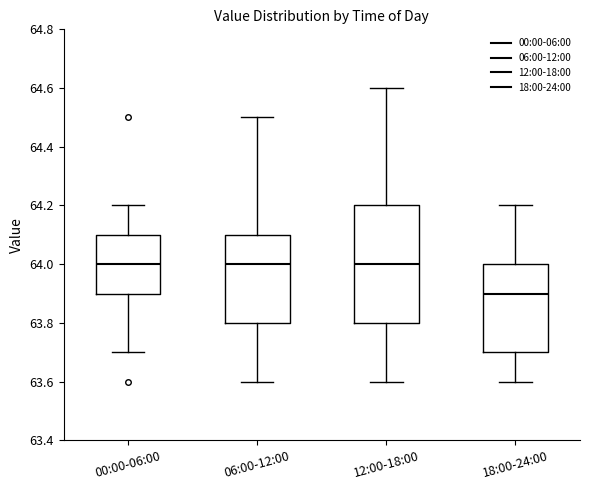

Reading left to right, read every box against the y-axis: the position of its median line, the range the box covers, and the ends of its whiskers. The values are not printed on the chart, so give them approximately, as read against the axis.

00:00-06:00: median 64.0, box 63.9 to 64.1, whiskers 63.7 to 64.2
06:00-12:00: median 64.0, box 63.8 to 64.1, whiskers 63.6 to 64.5
12:00-18:00: median 64.0, box 63.8 to 64.2, whiskers 63.6 to 64.6
18:00-24:00: median 63.9, box 63.7 to 64.0, whiskers 63.6 to 64.2